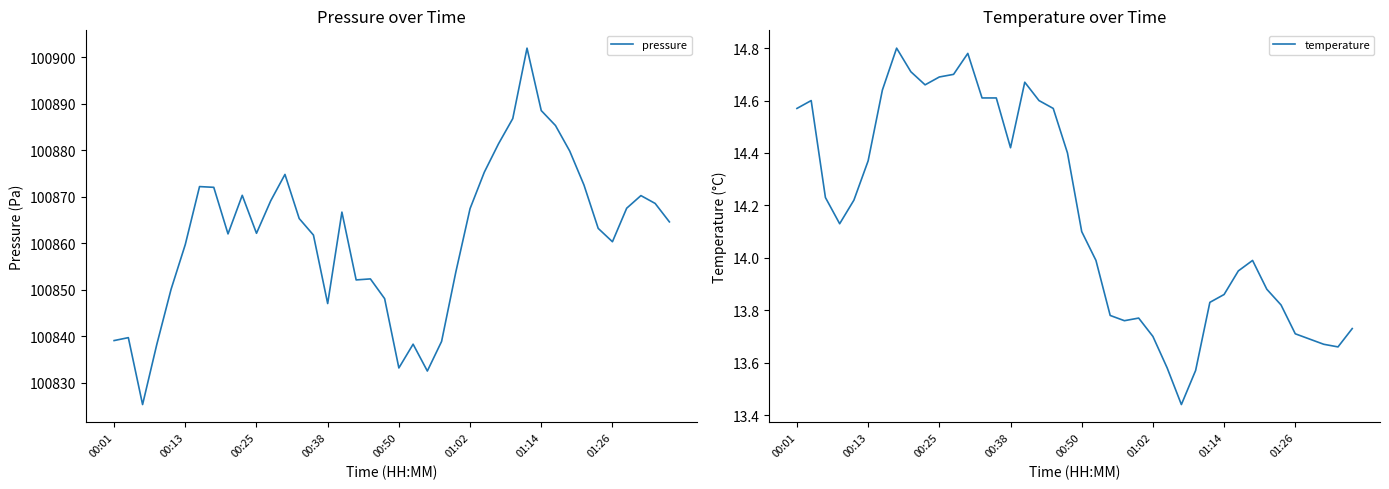

What is the difference between the second highest and minimum values in the pressure series?

63.3